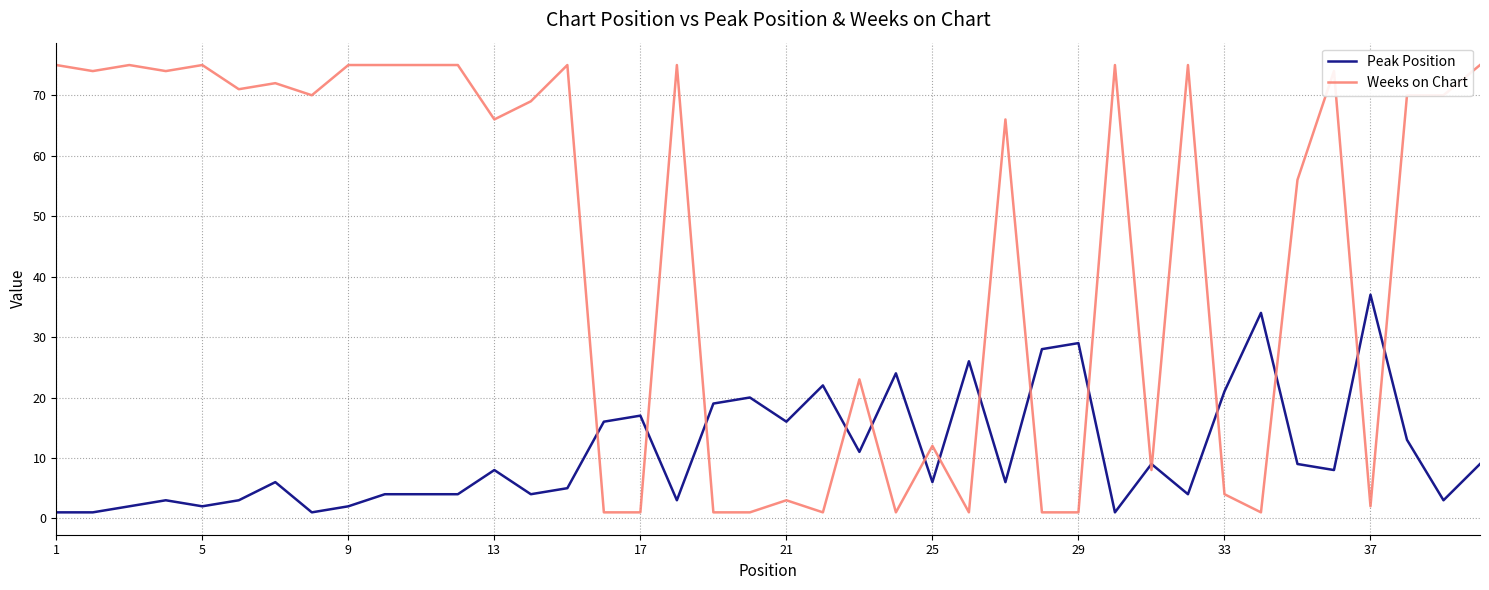

What is the sum of all Weeks on Chart values?

1794